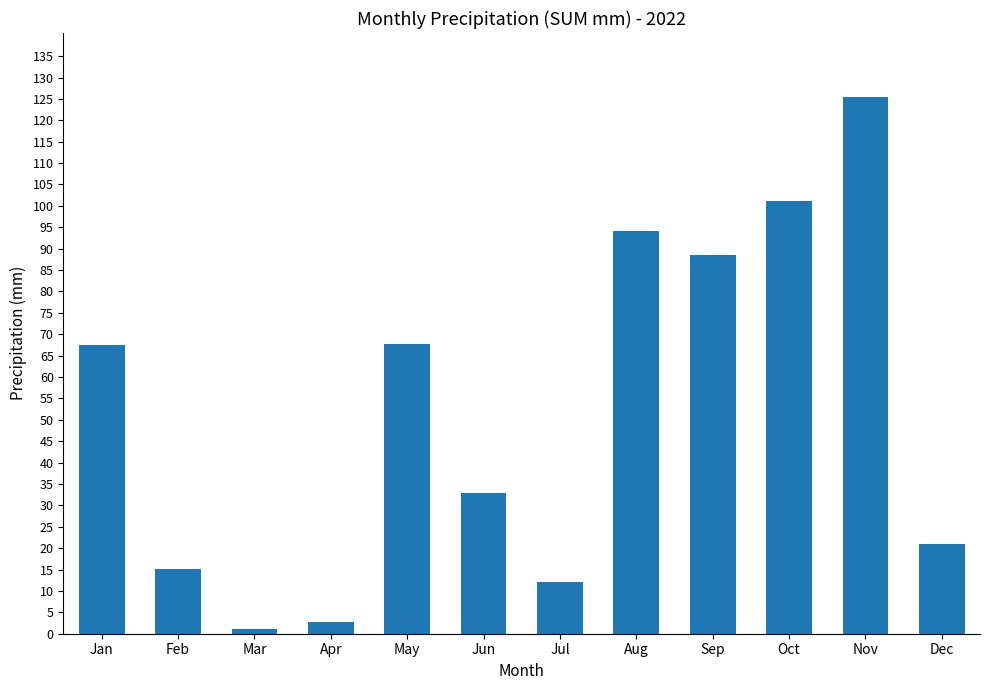

What value does the data have at Sep?

88.6